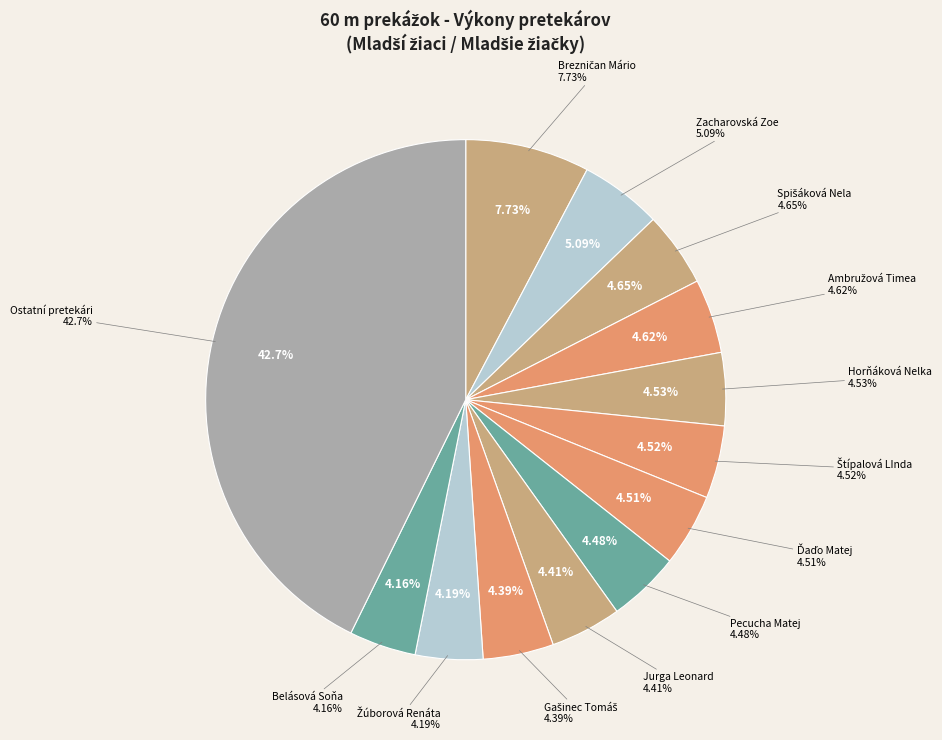

What portion of the pie excludes Jurga Leonard?

95.6%